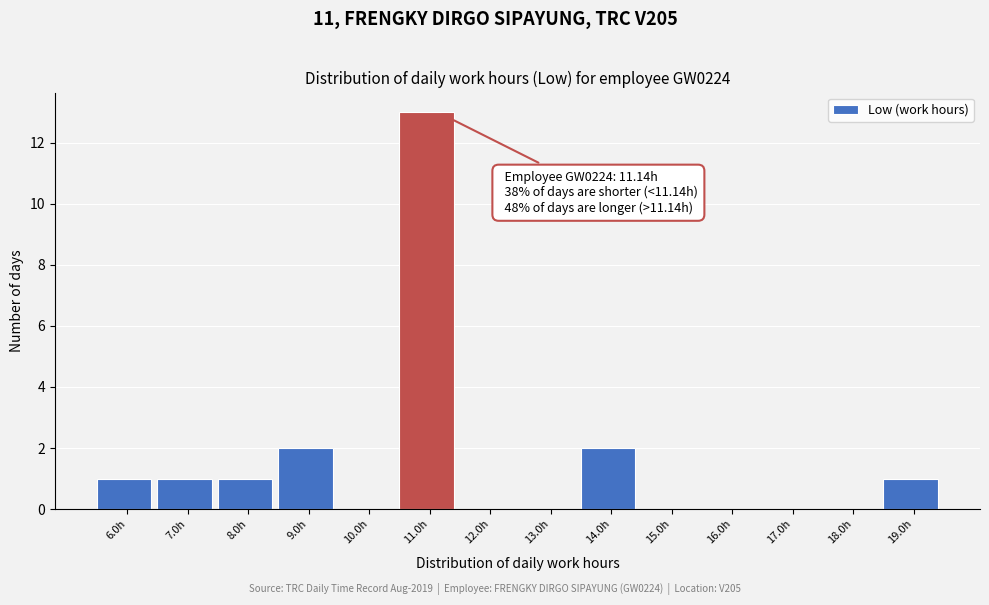

Reading left to right, extract all data points from this chart.

6.0h=1	7.0h=1	8.0h=1	9.0h=2	10.0h=0	11.0h=13	12.0h=0	13.0h=0	14.0h=2	15.0h=0	16.0h=0	17.0h=0	18.0h=0	19.0h=1